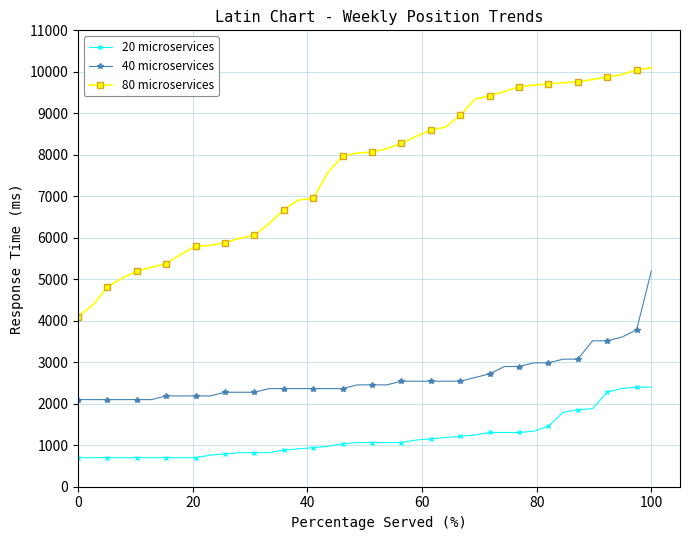

What is the difference between the second highest and second lowest values in the 20 microservices series?

1700.0